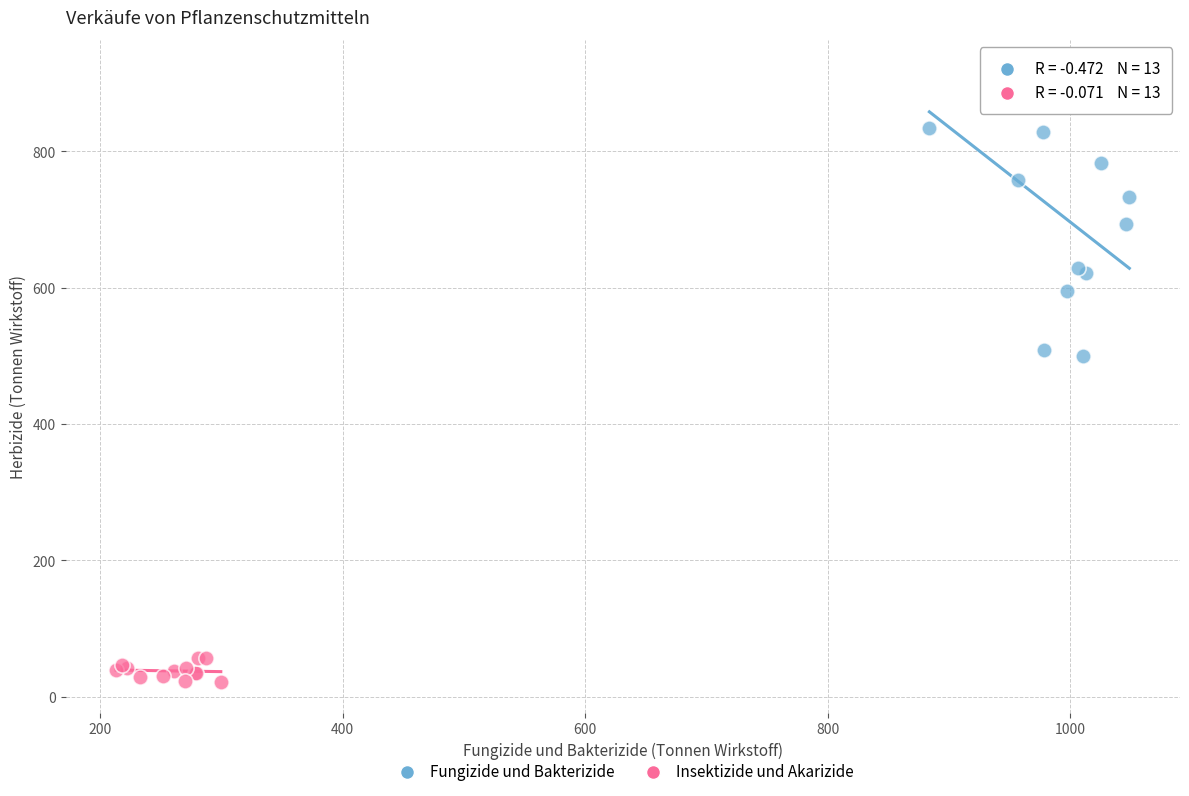

Which series has the widest spread of Y values?

Fungizide und Bakterizide